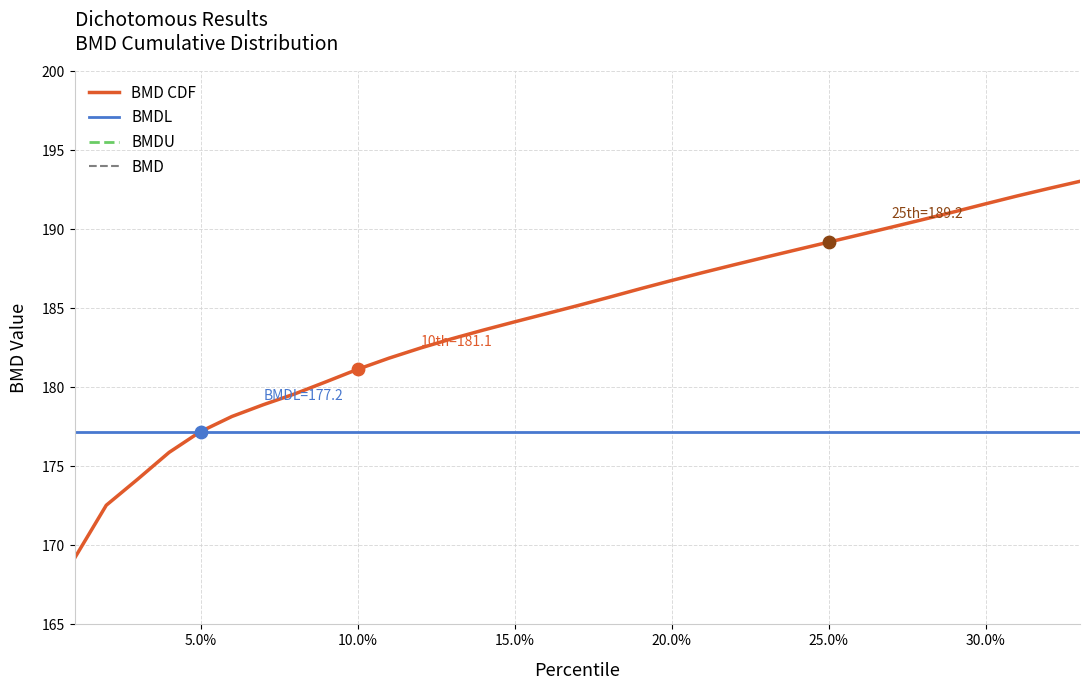

What is the ratio of the value at 0.19 to the value at 0.01?

1.1